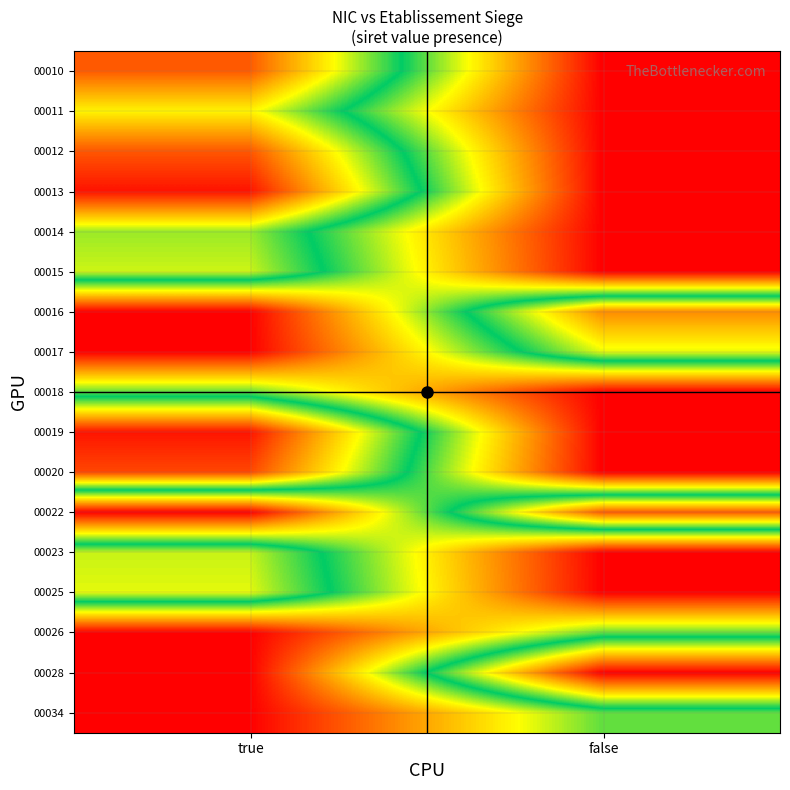

Reading left to right, list all the values displayed in this chart.

00010: true=0.9	false=0.0
00011: true=0.7	false=0.0
00012: true=0.9	false=0.0
00013: true=1.0	false=0.0
00014: true=0.6	false=0.0
00015: true=0.6	false=0.0
00016: true=0.0	false=0.8
00017: true=0.0	false=0.6
00018: true=0.4	false=0.0
00019: true=1.0	false=0.0
00020: true=0.9	false=0.0
00022: true=0.0	false=0.9
00023: true=0.6	false=0.0
00025: true=0.6	false=0.0
00026: true=0.0	false=0.4
00028: true=0.0	false=1.0
00034: true=0.0	false=0.4